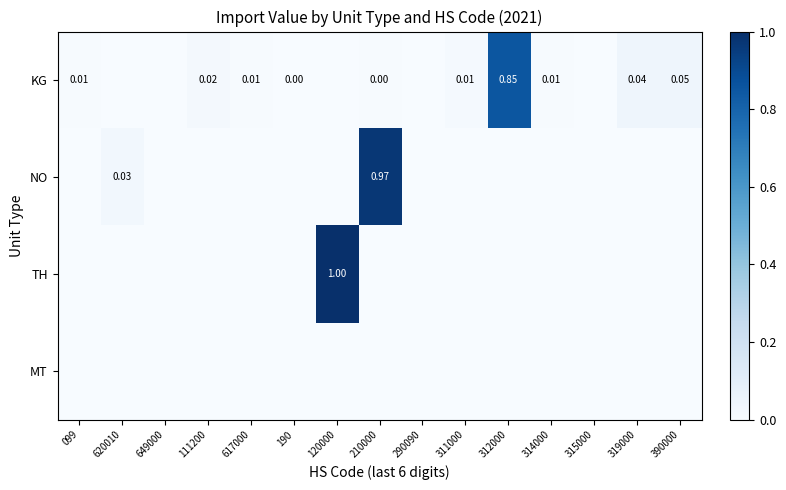

What is the maximum value for TH?

1.0